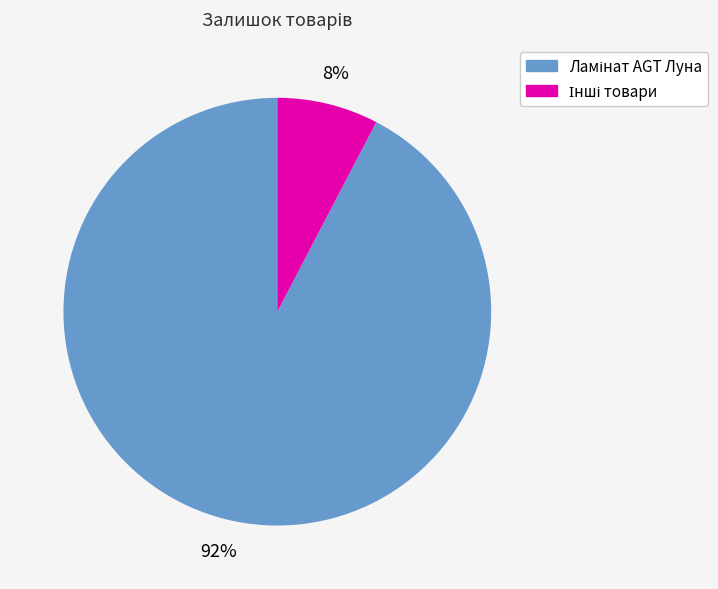

Is there a majority slice in this chart?

Yes